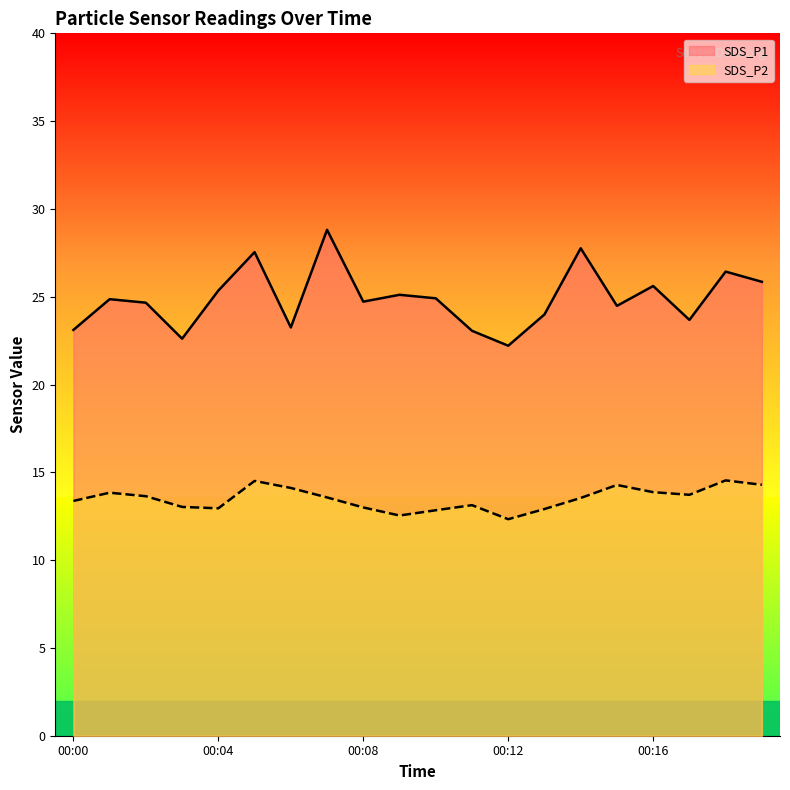

True or false: SDS_P2 and SDS_P1 intersect in this chart.

False